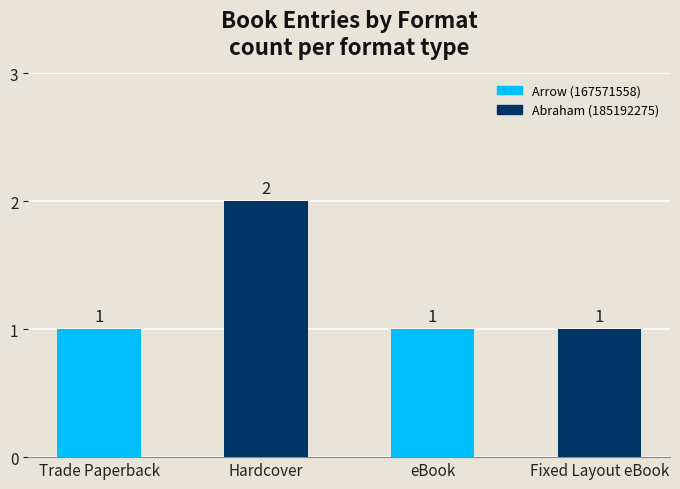

Reading right to left, transcribe all the data shown in this chart.

Fixed Layout eBook=1	eBook=1	Hardcover=2	Trade Paperback=1